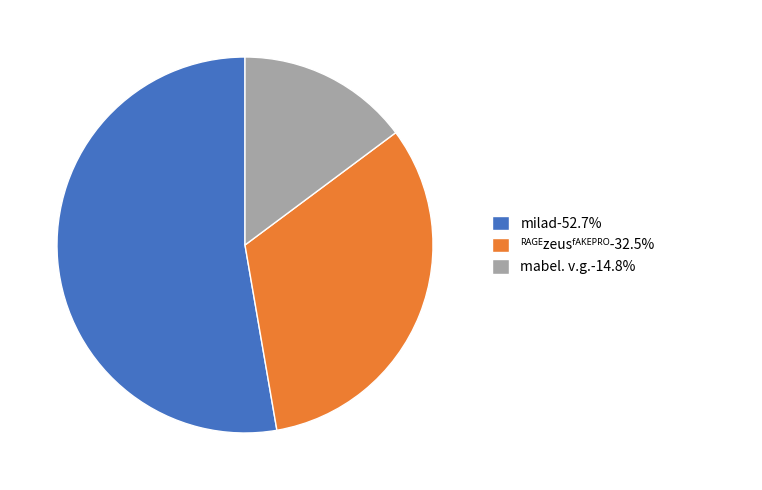

Is there any slice that represents more than half of the pie?

Yes